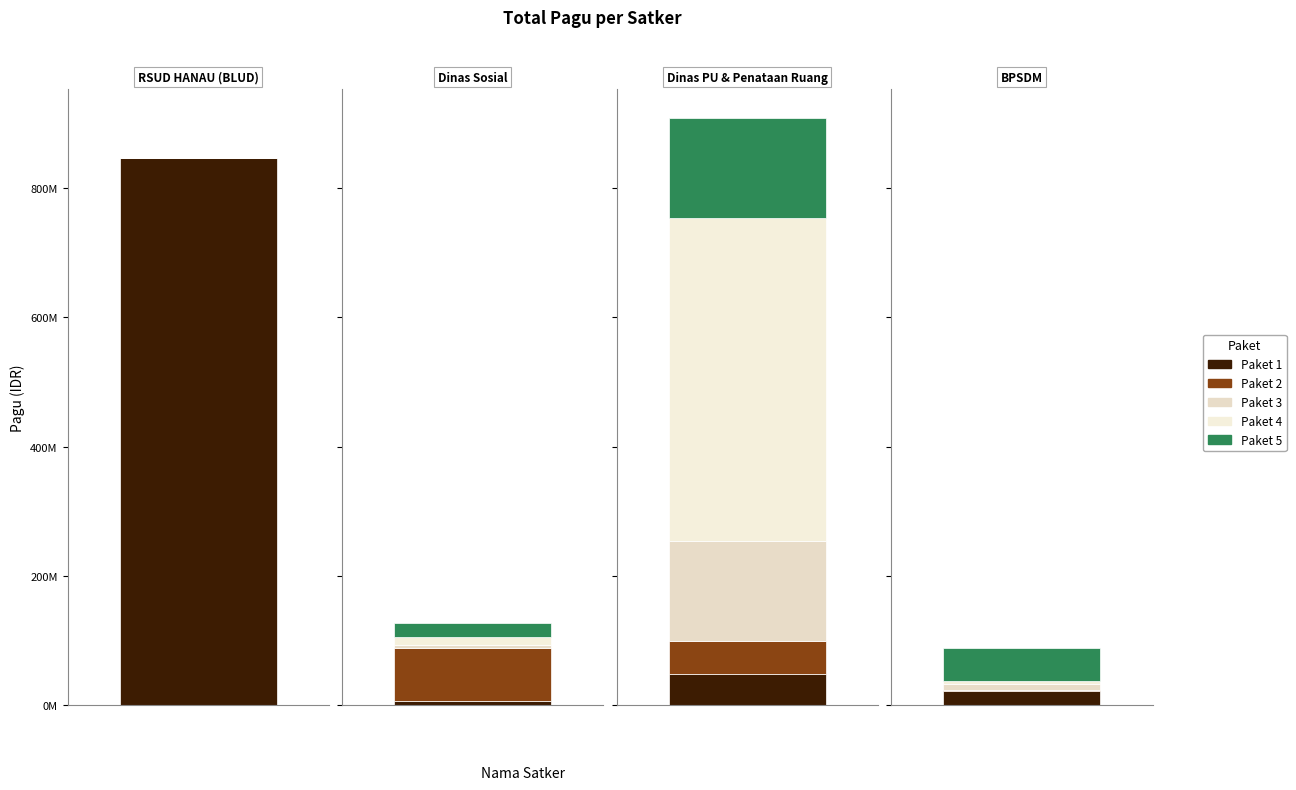

Which label corresponds to the largest value in the chart?

RSUD HANAU (BLUD)